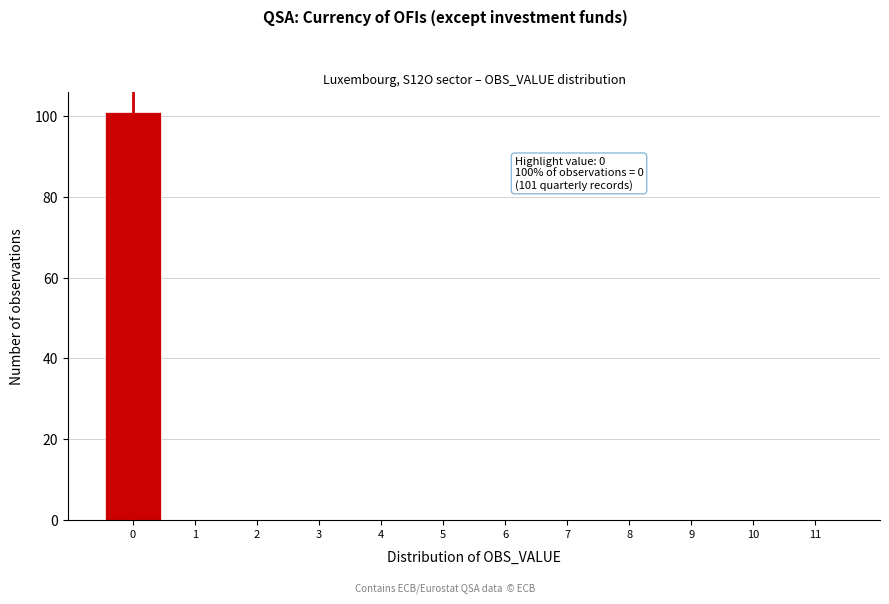

Over which range of the x-axis is the bar tallest?

-0.5 to 0.5